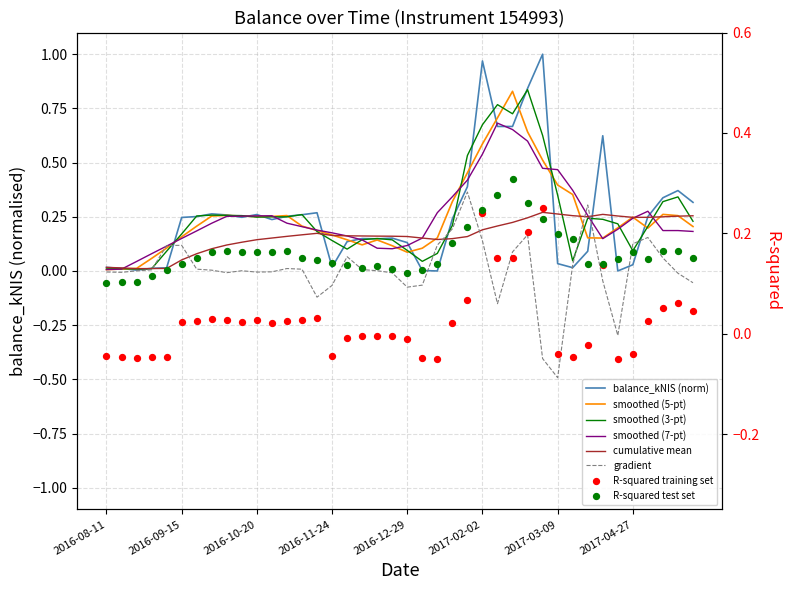

Between 2017-01-12 and 2017-03-09, which is larger?

2017-03-09